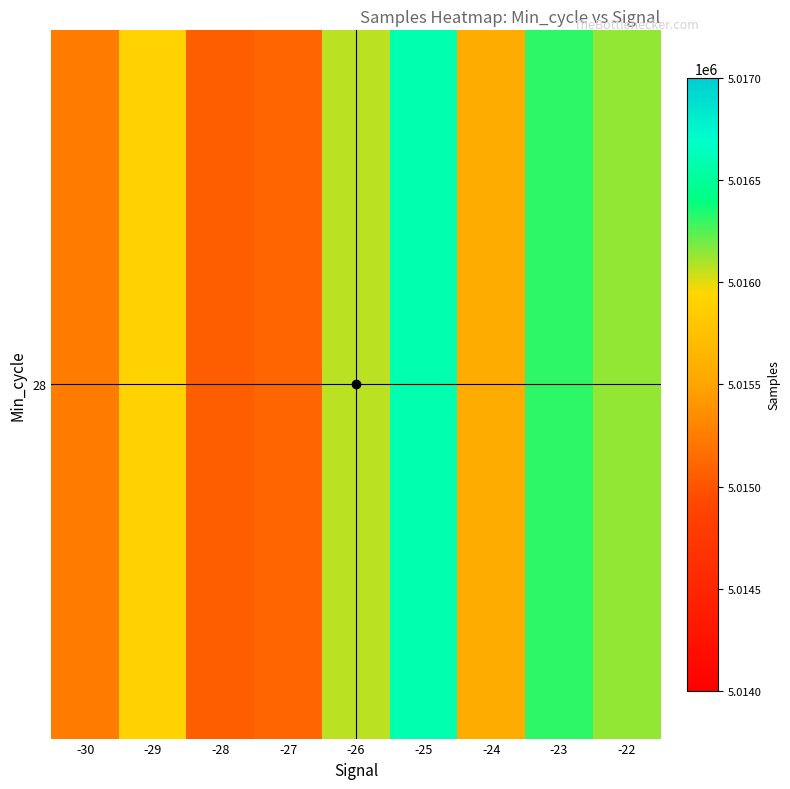

List the labels in order of value, largest first.

-25, -23, -22, -26, -29, -24, -30, -27, -28